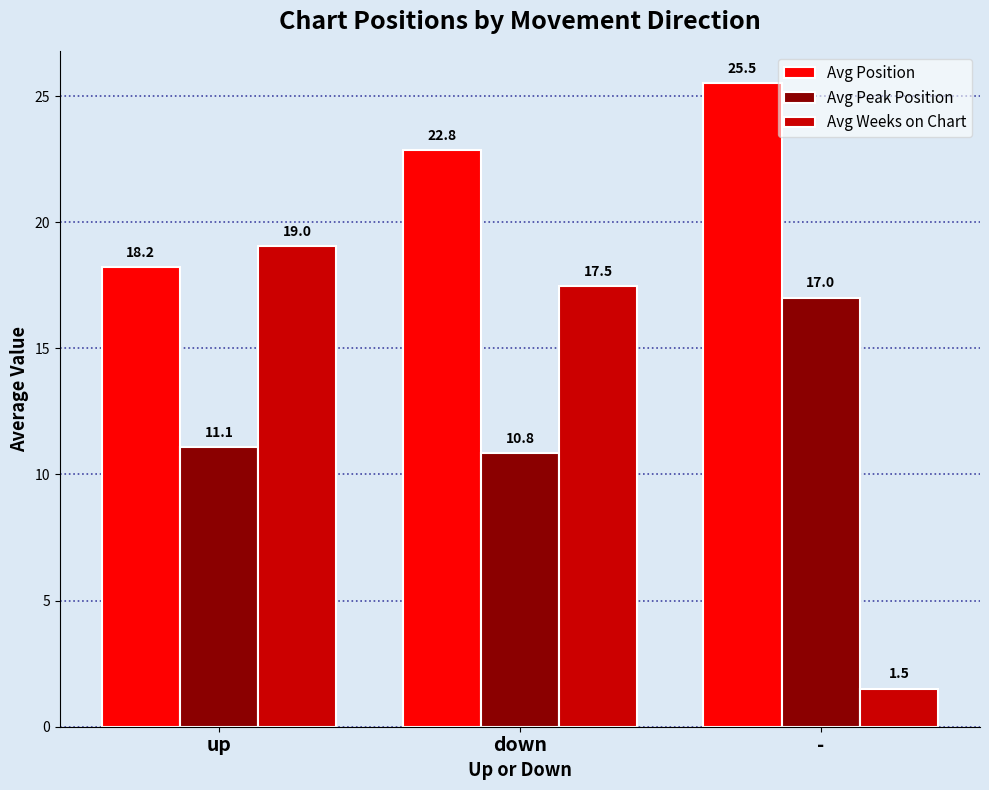

Which series has the largest range (max minus min)?

Avg Weeks on Chart